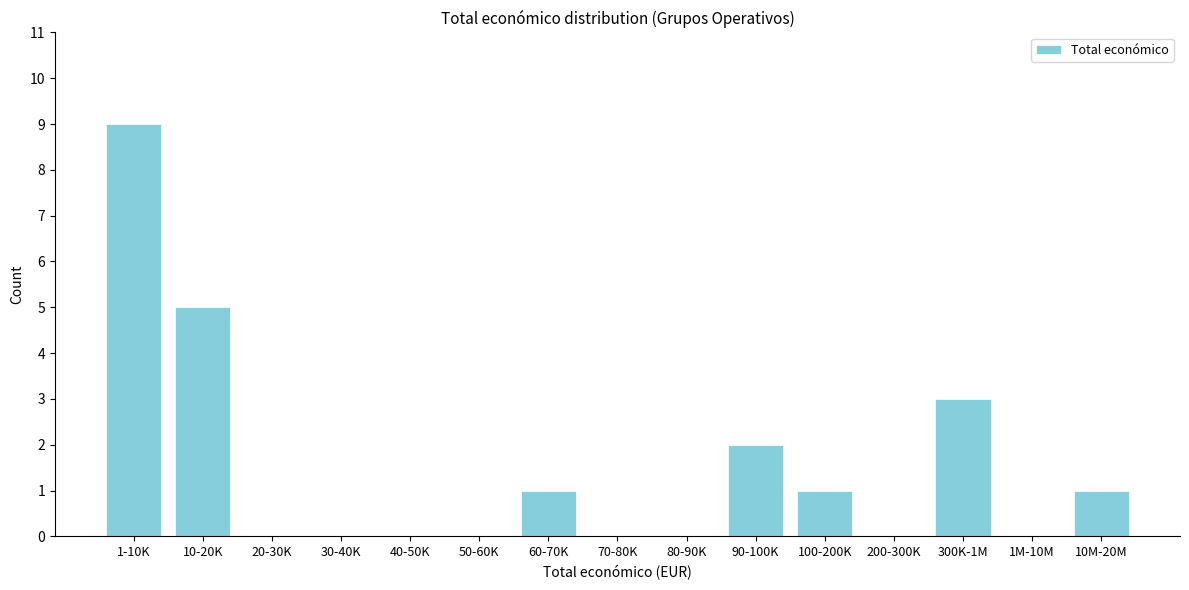

Reading left to right, extract all data points from this chart.

1-10K=9	10-20K=5	20-30K=0	30-40K=0	40-50K=0	50-60K=0	60-70K=1	70-80K=0	80-90K=0	90-100K=2	100-200K=1	200-300K=0	300K-1M=3	1M-10M=0	10M-20M=1